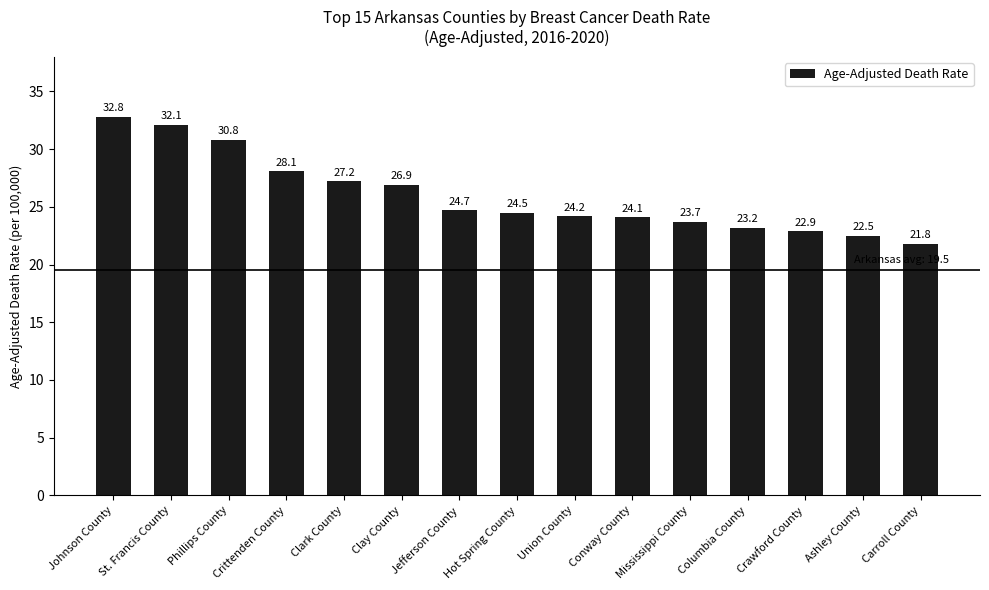

Where is the data nearest to the value 27?

Clay County